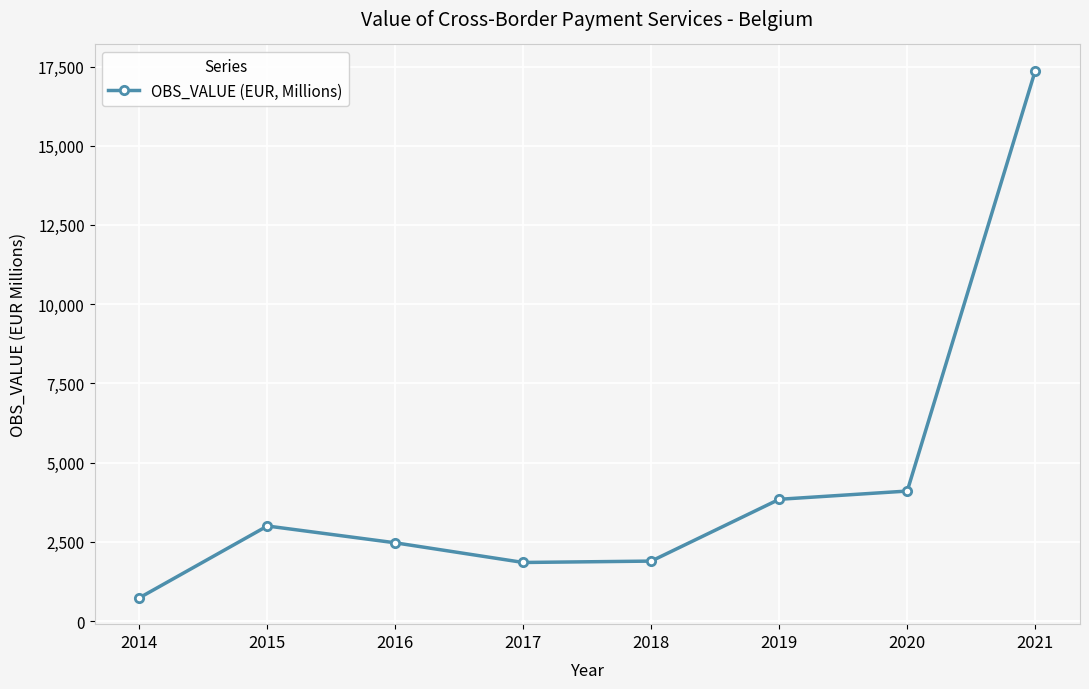

Read the value at 2020.

4102.5